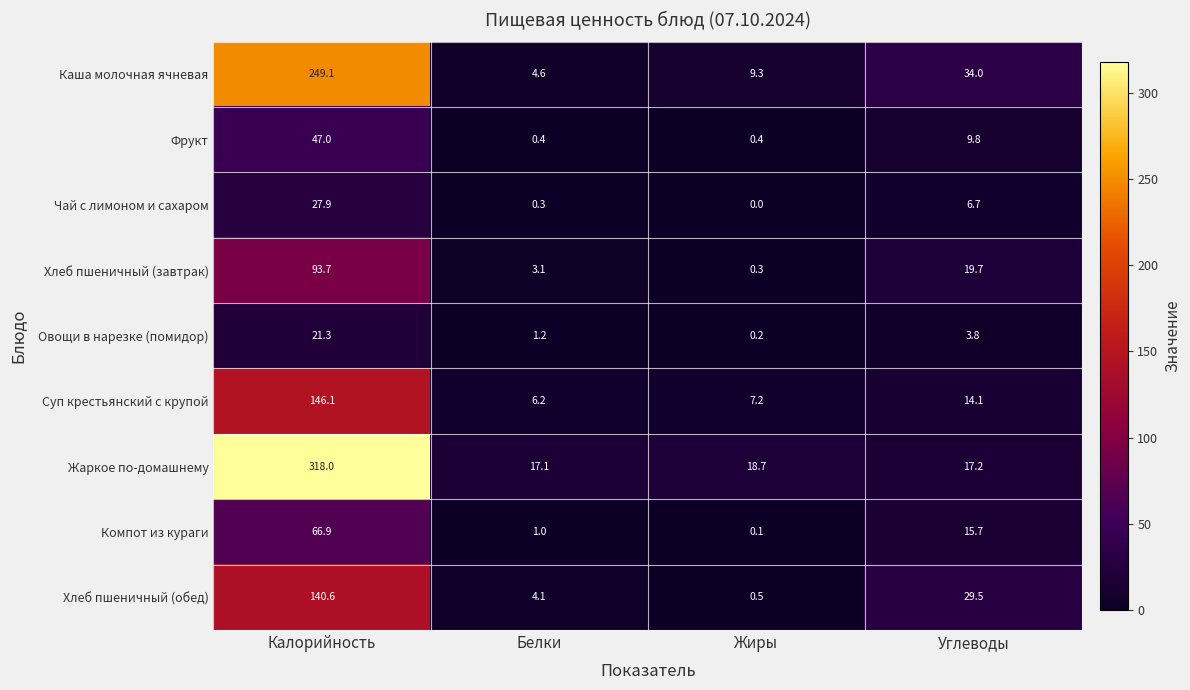

What is the difference between the Каша молочная ячневая values at Калорийность and Белки?

244.5